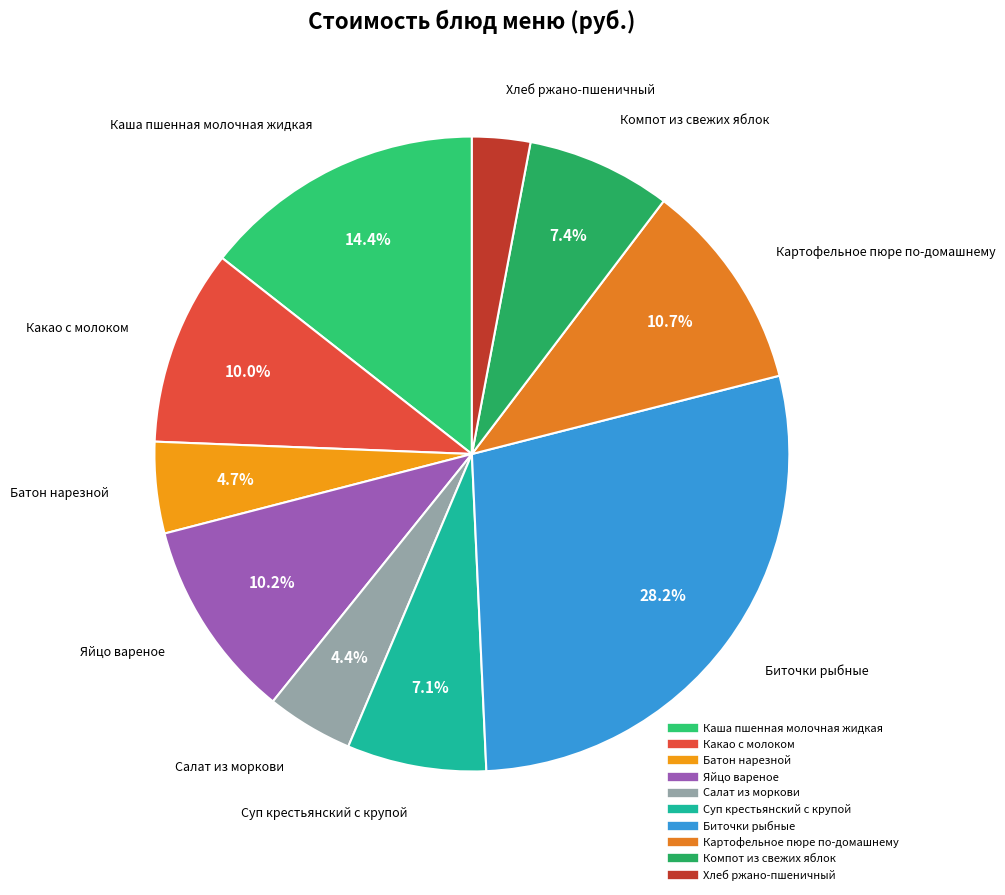

What is the largest slice in the pie chart?

Биточки рыбные